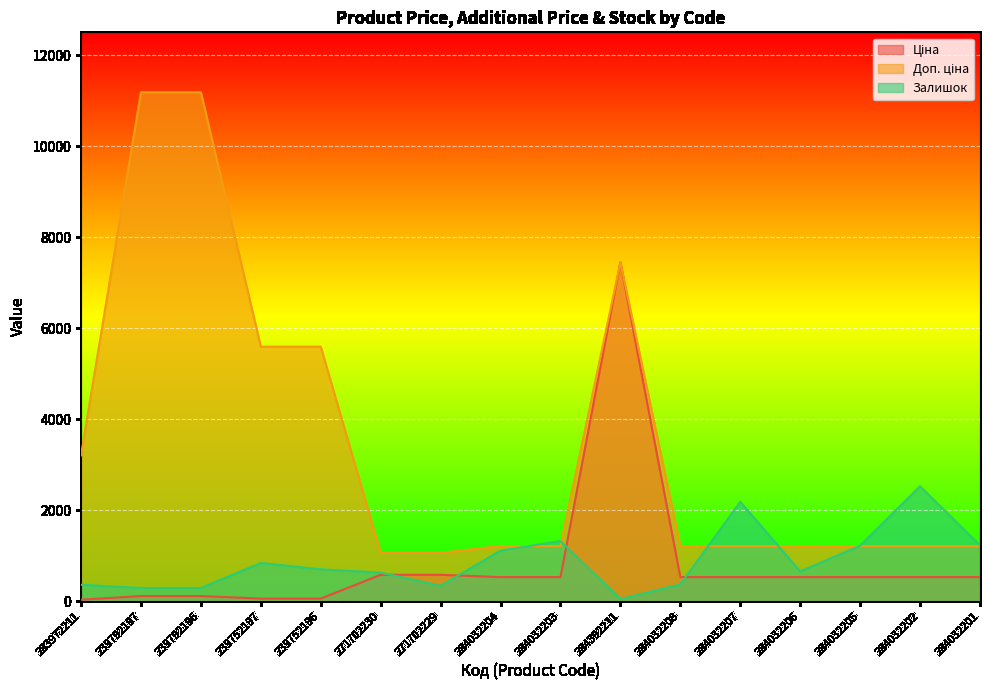

At which label does Ціна reach its minimum?

283972211